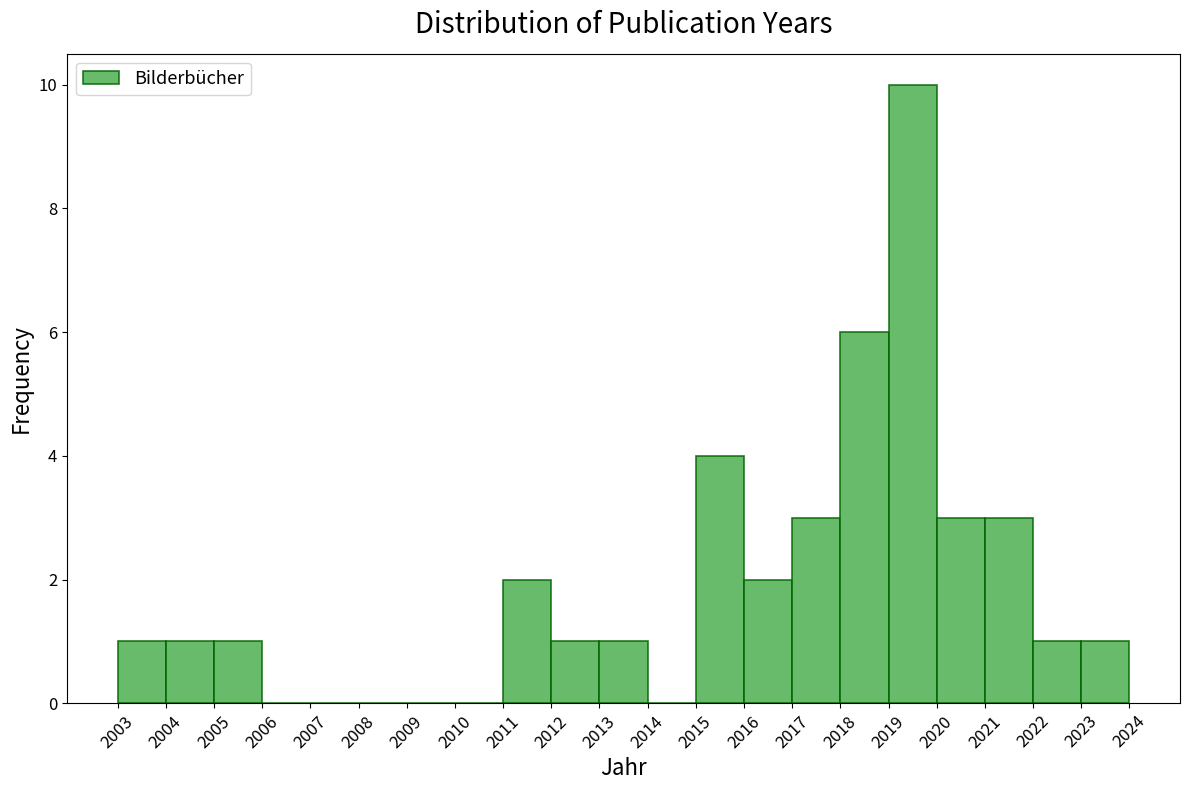

Reading left to right, transcribe this chart: for each bar, give the range it covers on the x-axis and its height. The values are not printed on the chart, so give them approximately, as read against the axis.

2003 to 2004: 1
2004 to 2005: 1
2005 to 2006: 1
2006 to 2007: 0
2007 to 2008: 0
2008 to 2009: 0
2009 to 2010: 0
2010 to 2011: 0
2011 to 2012: 2
2012 to 2013: 1
2013 to 2014: 1
2014 to 2015: 0
2015 to 2016: 4
2016 to 2017: 2
2017 to 2018: 3
2018 to 2019: 6
2019 to 2020: 10
2020 to 2021: 3
2021 to 2022: 3
2022 to 2023: 1
2023 to 2024: 1